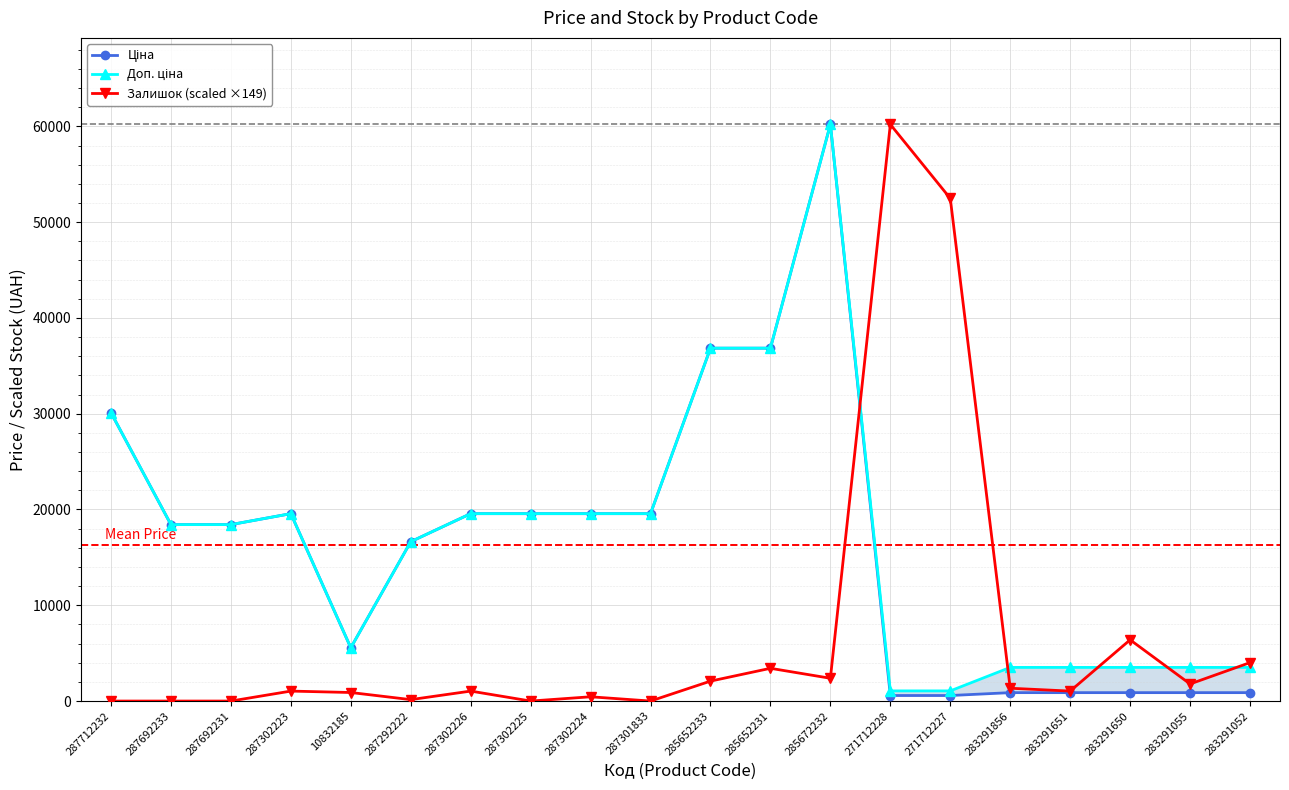

True or false: Ціна and Залишок (scaled ×149) cross at least once.

True